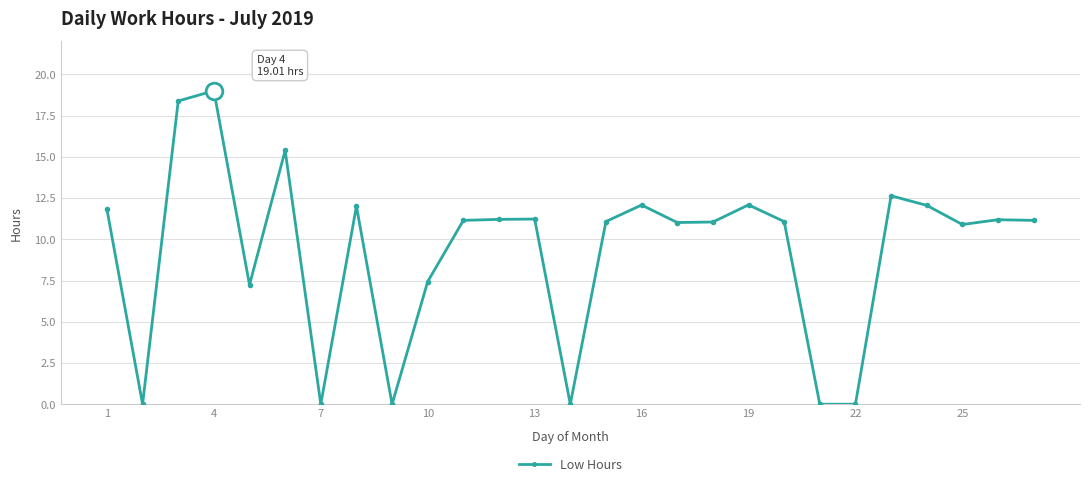

What is the value of the 13th point from the left?

11.2